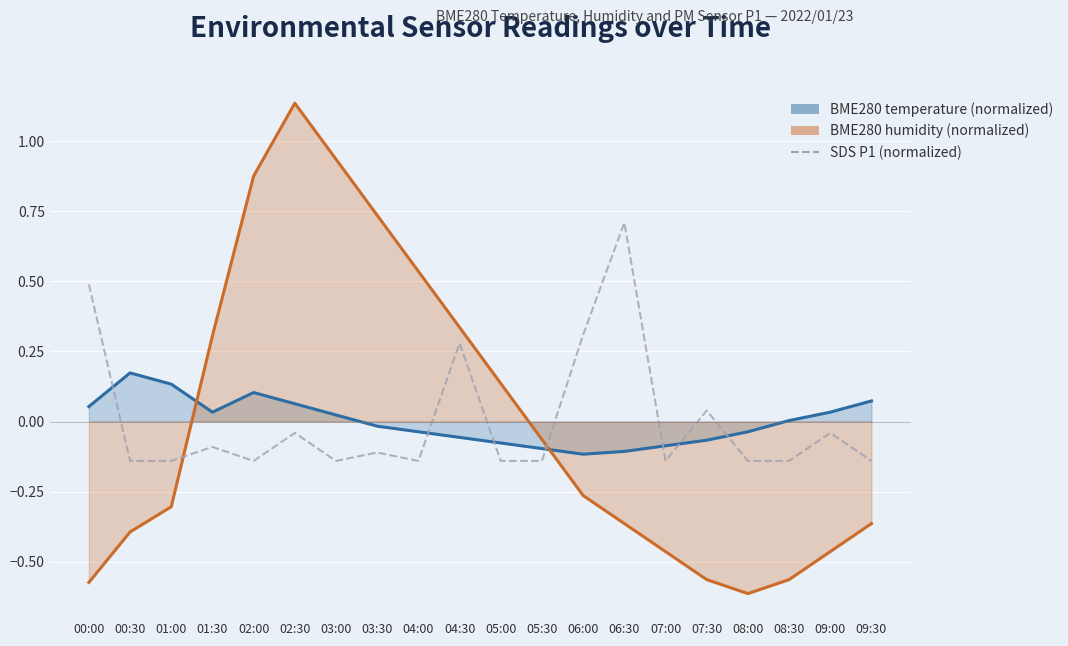

Which has a higher value, 08:00 or 00:30?

00:30